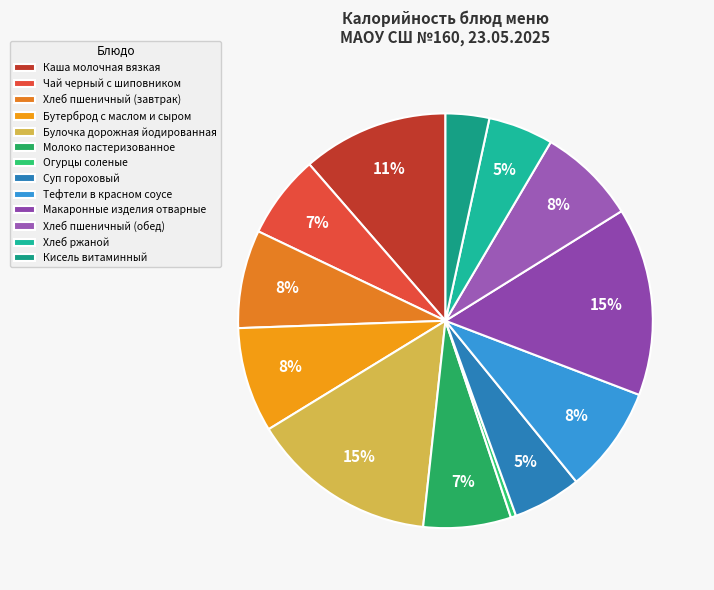

Rank the categories by value from lowest to highest.

Огурцы соленые, Кисель витаминный, Хлеб ржаной, Суп гороховый, Чай черный с шиповником, Молоко пастеризованное, Хлеб пшеничный (завтрак), Хлеб пшеничный (обед), Бутерброд с маслом и сыром, Тефтели в красном соусе, Каша молочная вязкая, Булочка дорожная йодированная, Макаронные изделия отварные